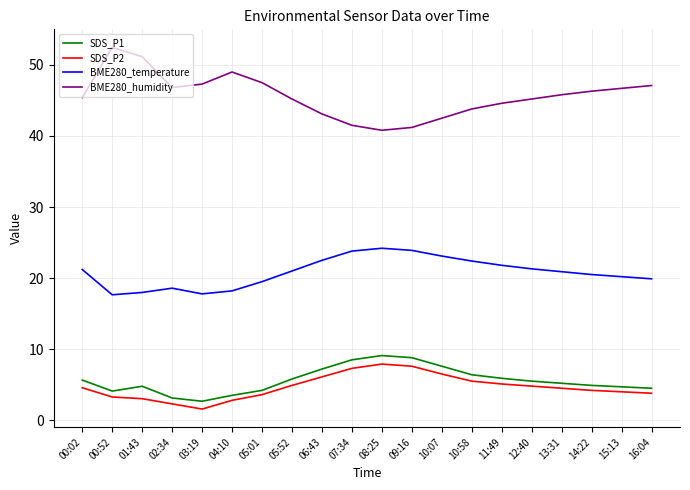

Is the value of SDS_P1 at 11:49 greater than the value of SDS_P2 at 01:43?

Yes